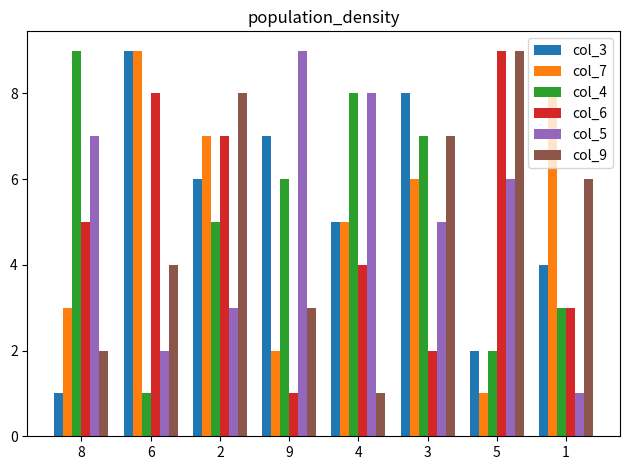

Is the value of col_7 at 1 greater than the value of col_9 at 4?

Yes